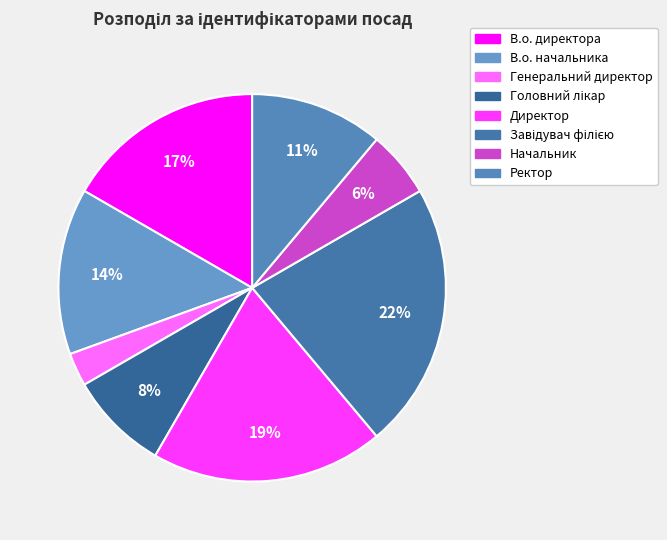

How many slices are in this pie chart?

8